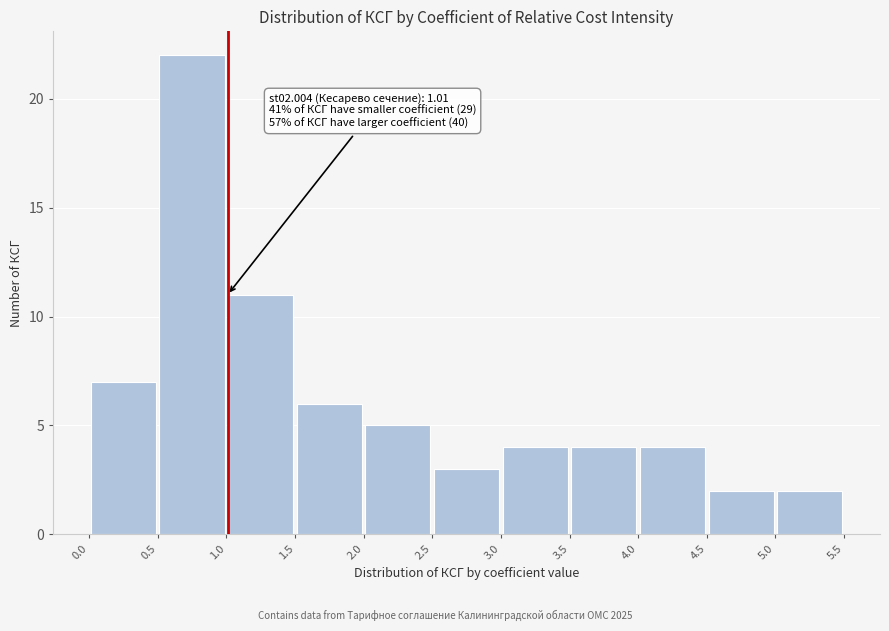

Over which range of the x-axis is the bar tallest?

0.5 to 1.0